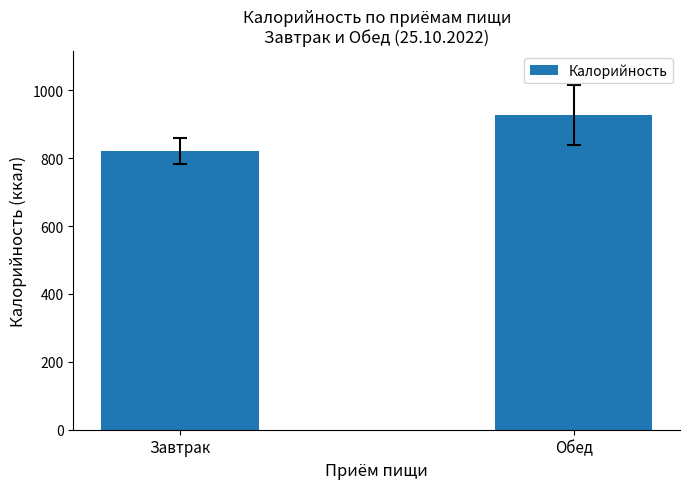

Rank the categories by value from highest to lowest.

Обед, Завтрак